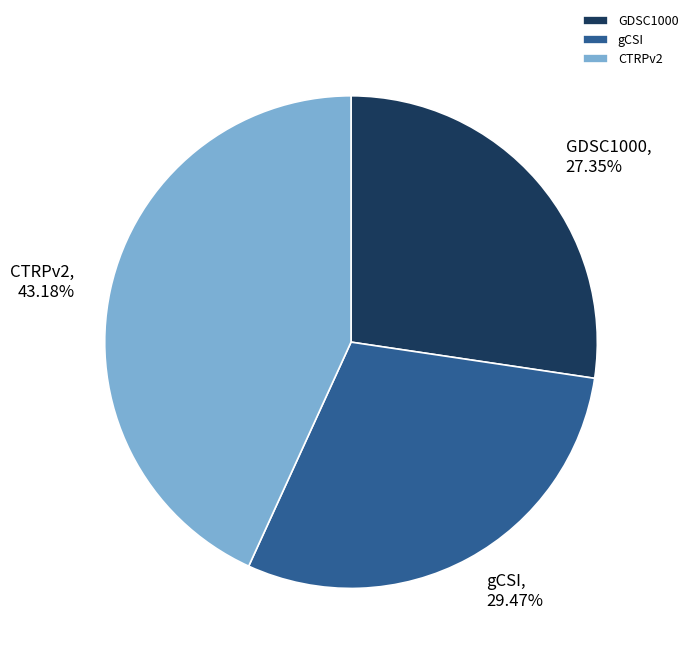

To the nearest percent, what is the difference between the gCSI and GDSC1000 slice percentages?

2%